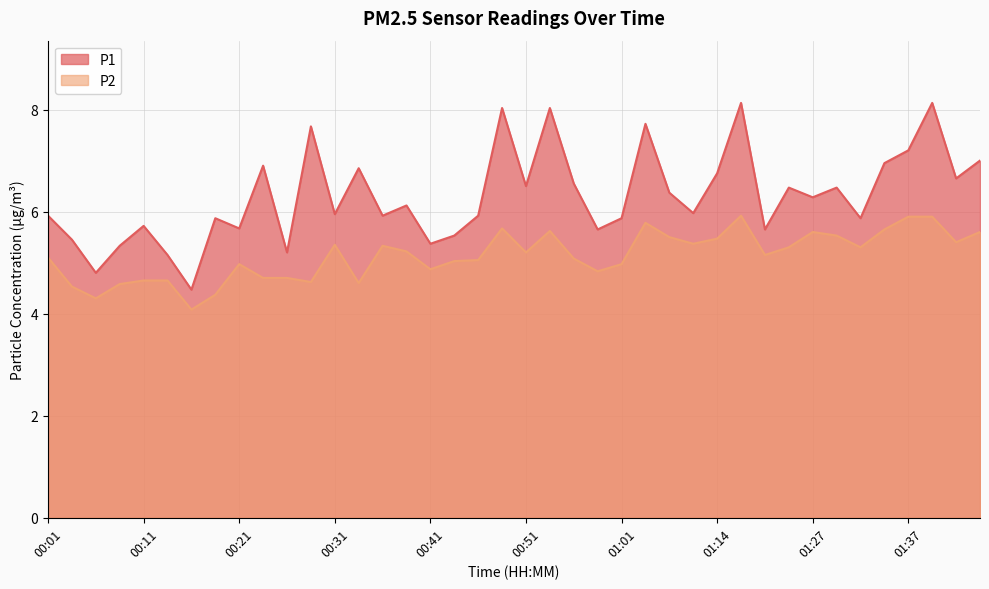

At which category is the sum across all series the highest?

01:17